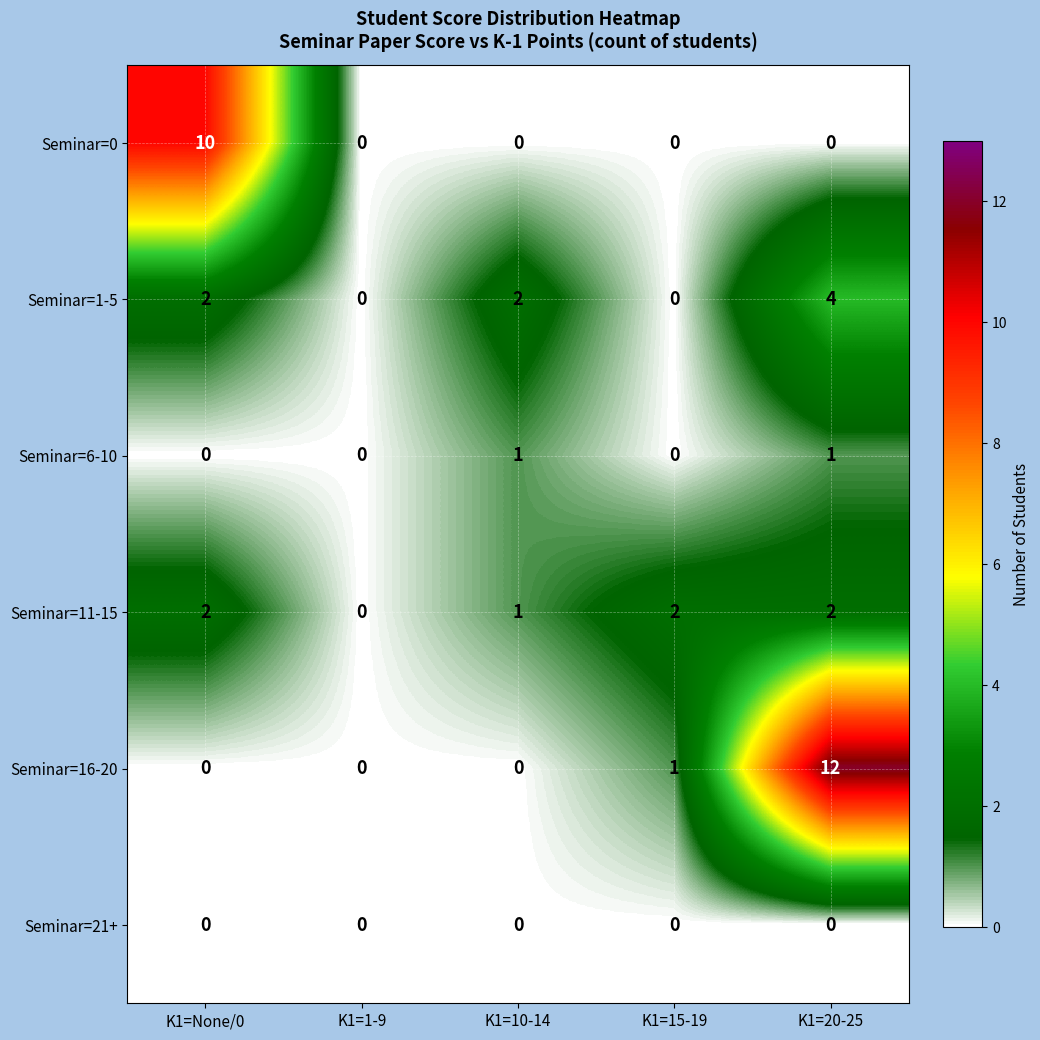

Which series changed the most between K1=10-14 and K1=15-19?

Seminar=1-5